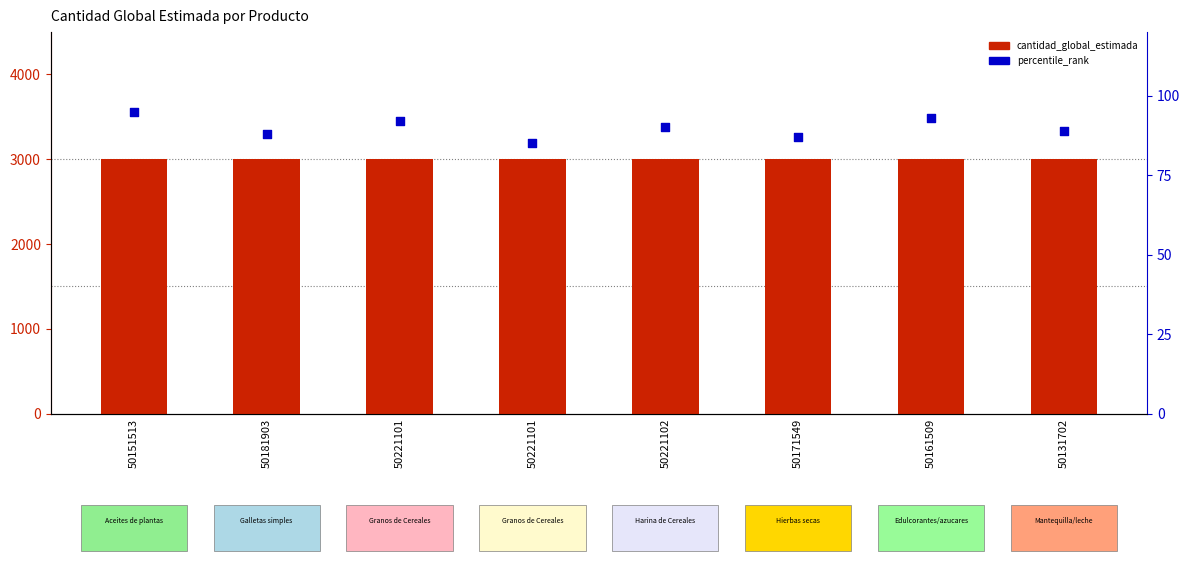

What are all the series names shown in the legend?

cantidad_global_estimada, percentile_rank